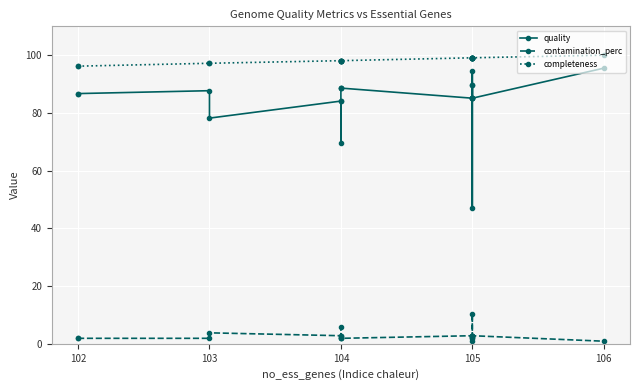

True or false: contamination_perc and completeness cross at least once.

False